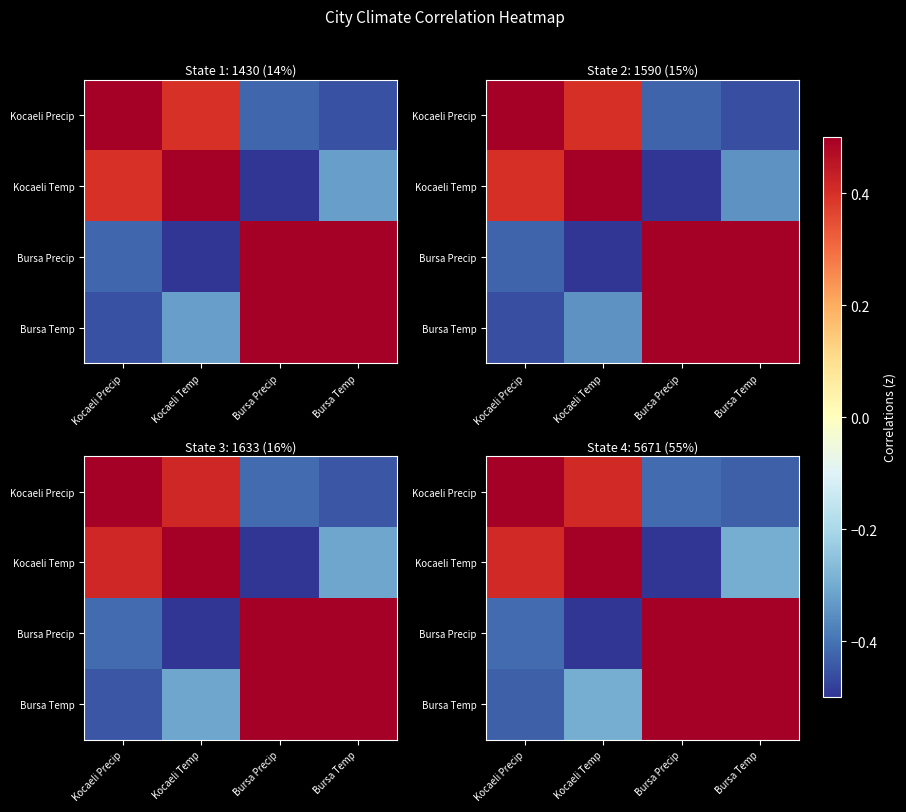

What is the total value across all series at Bursa Precip?

0.1